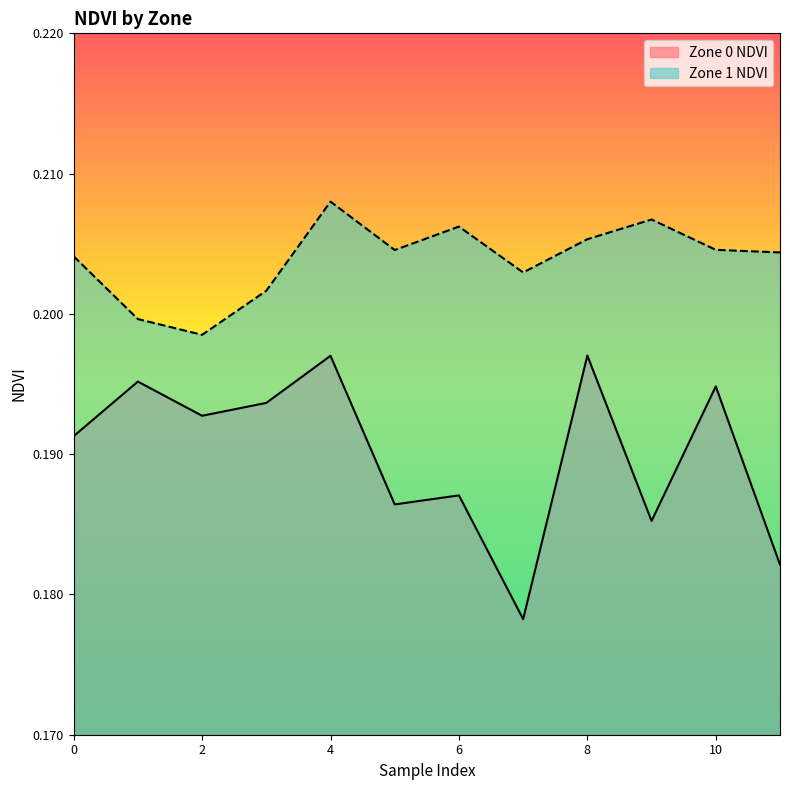

Is the value of Zone 1 NDVI at 3 greater than the value of Zone 0 NDVI at 3?

Yes